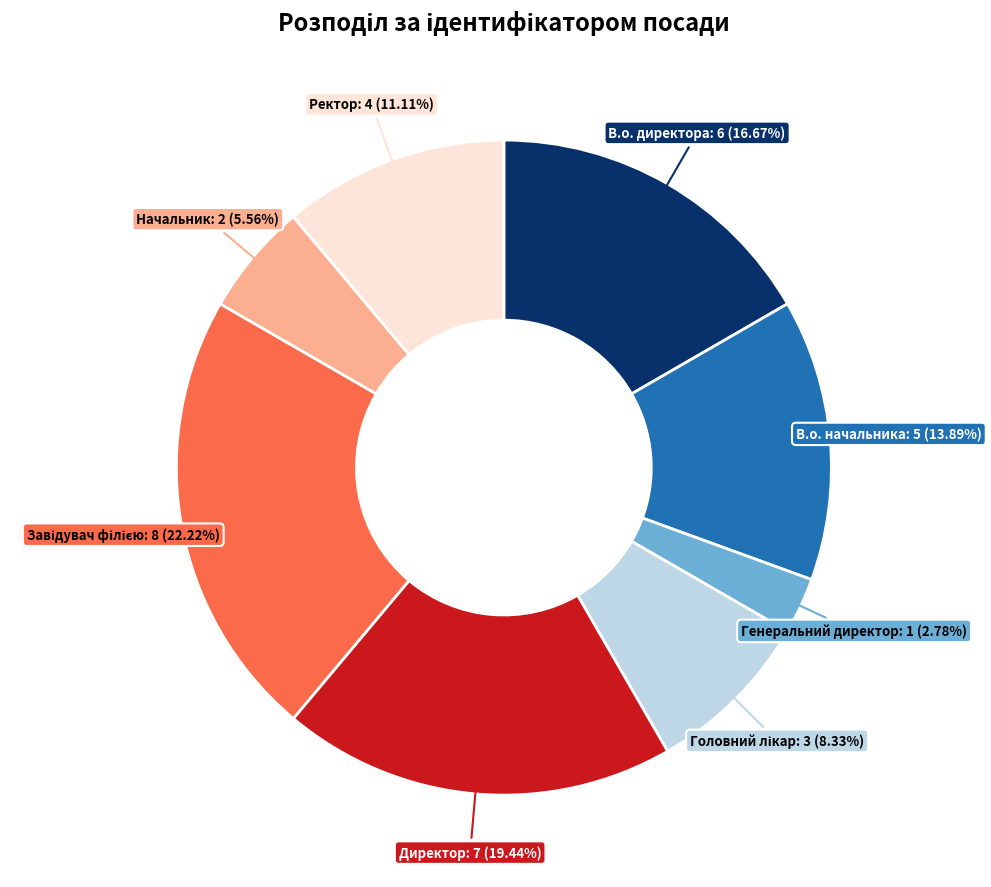

Is there a majority slice in this chart?

No